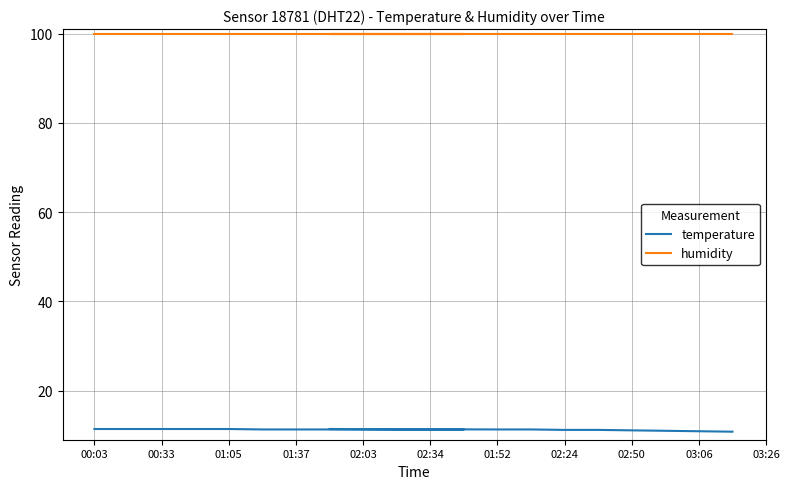

What is the difference between the temperature values at 15 and 03:06?

0.1